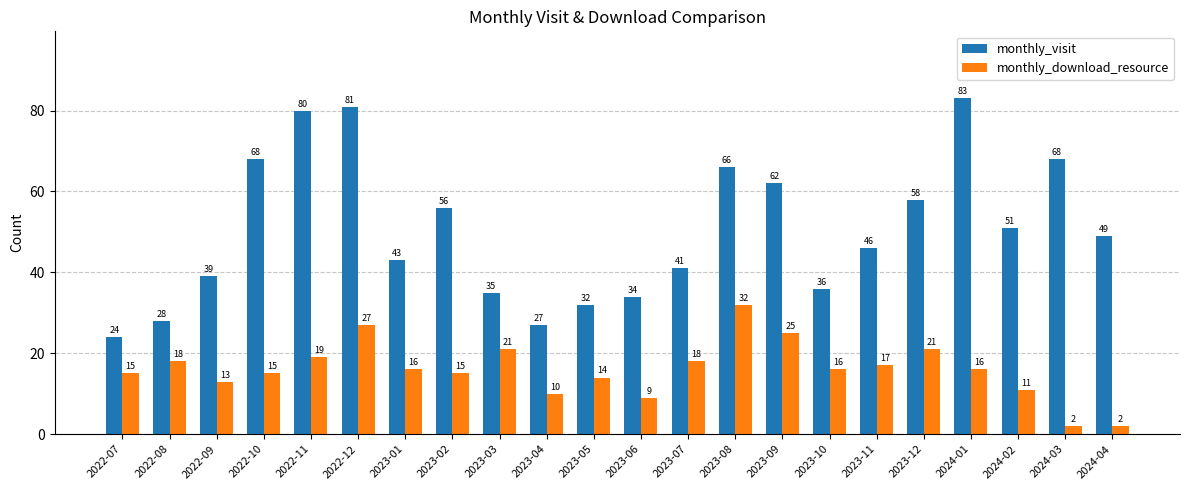

Reading left to right, what are all the values shown in this chart?

monthly_visit: 24	28	39	68	80	81	43	56	35	27	32	34	41	66	62	36	46	58	83	51	68	49
monthly_download_resource: 15	18	13	15	19	27	16	15	21	10	14	9	18	32	25	16	17	21	16	11	2	2